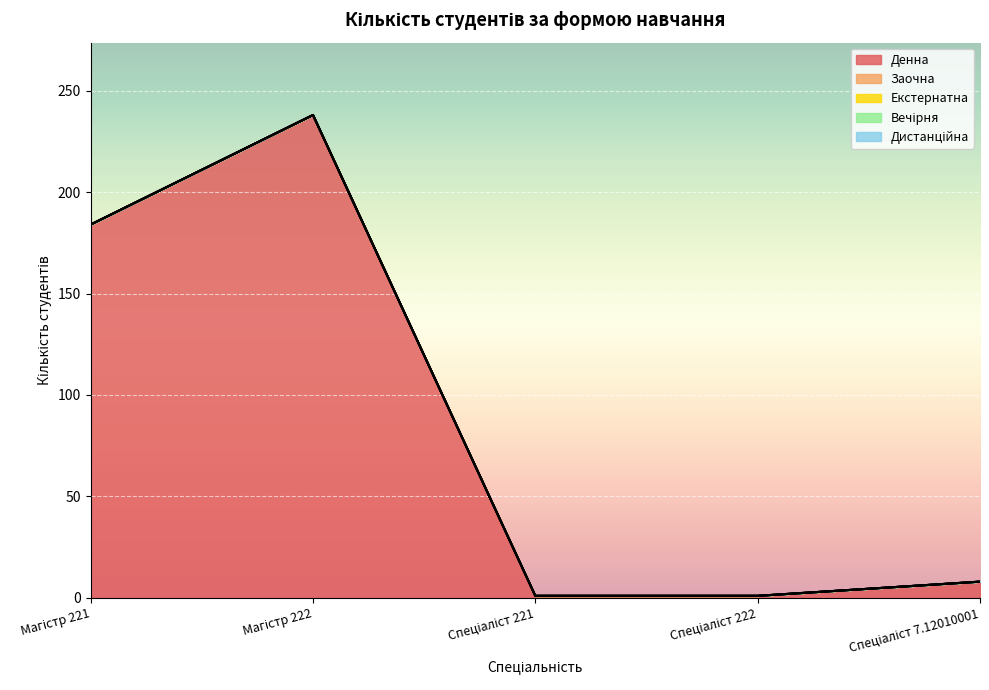

True or false: Вечірня has a value of 0 at Спеціаліст 221.

True